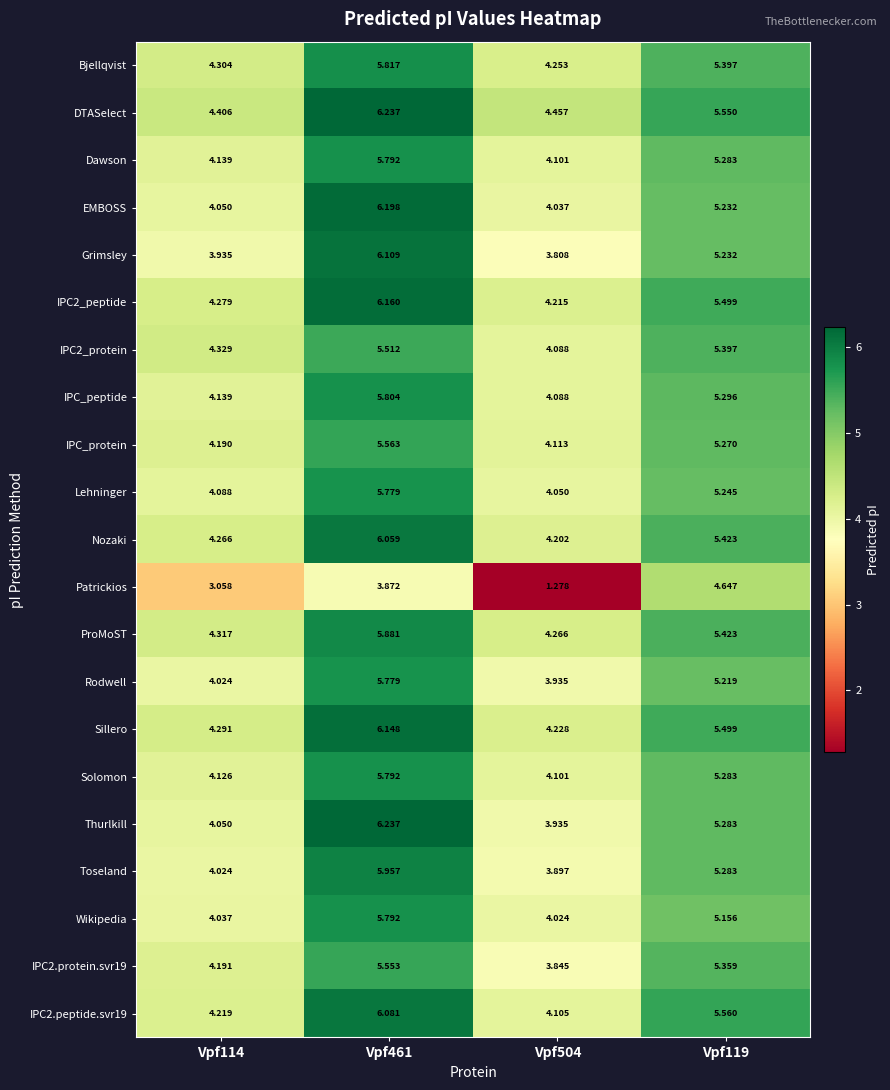

Which series has the widest spread of values?

Patrickios